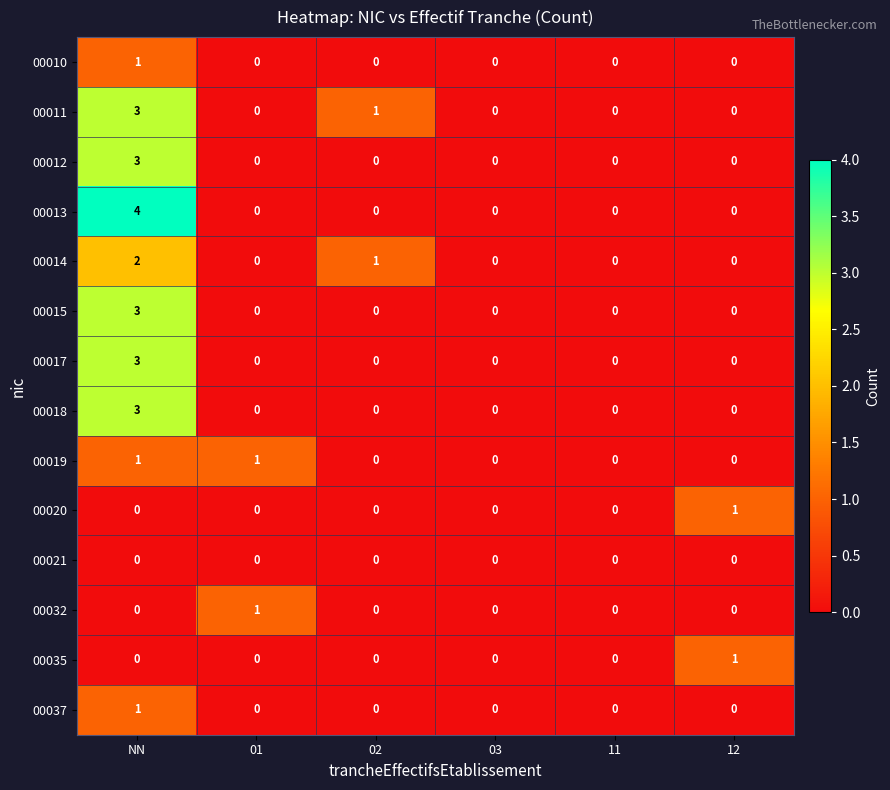

The 00019 series shows 1 at 12. True or false?

False